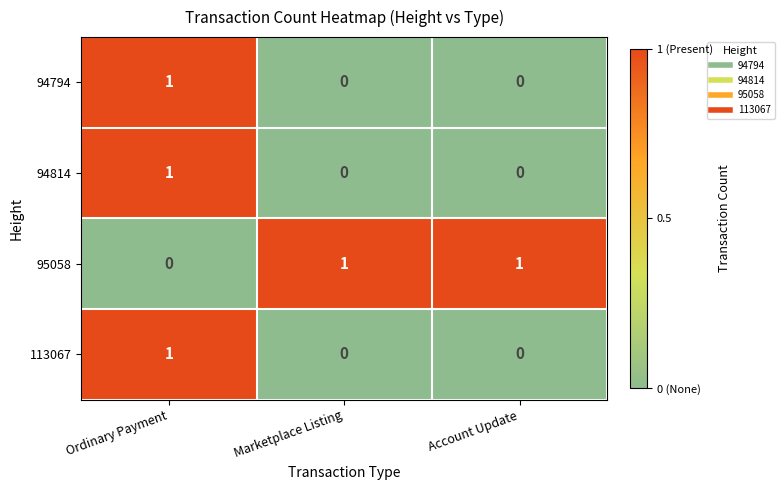

The value of 94794 at Ordinary Payment is 1. True or false?

True